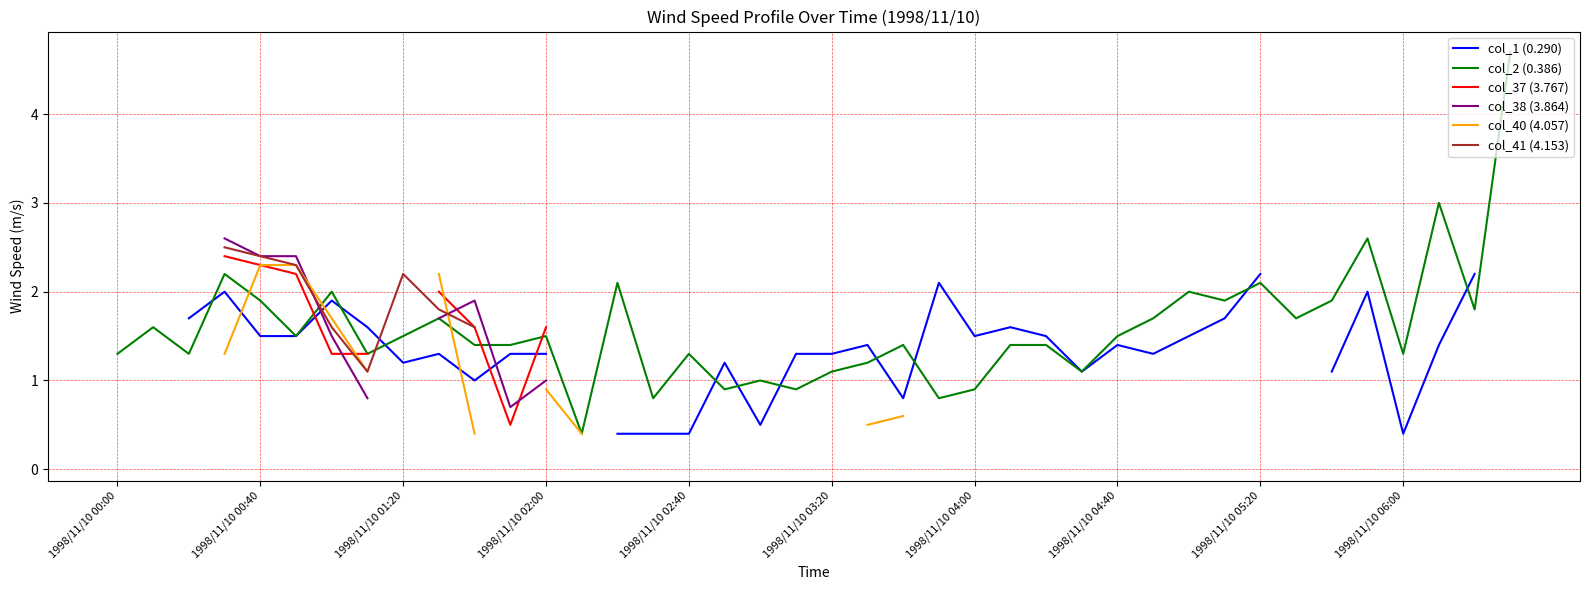

What is the spread (max minus min) of values at 25?

1.5